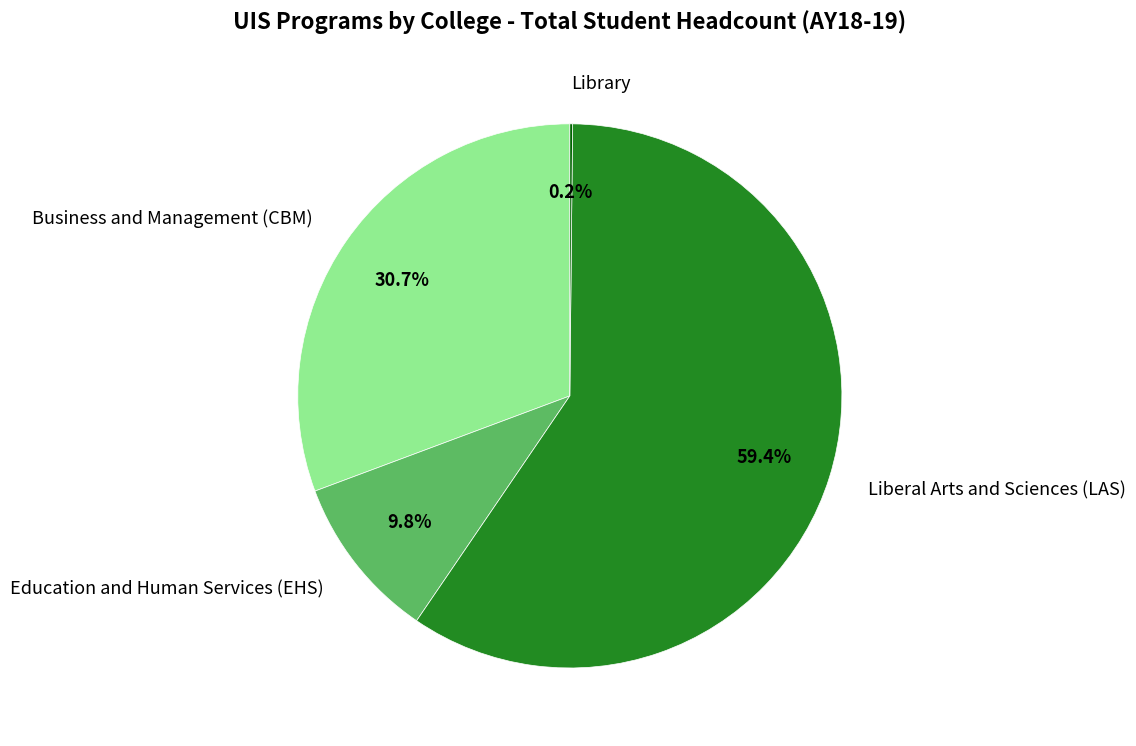

What is the largest slice in the pie chart?

Liberal Arts and Sciences (LAS)